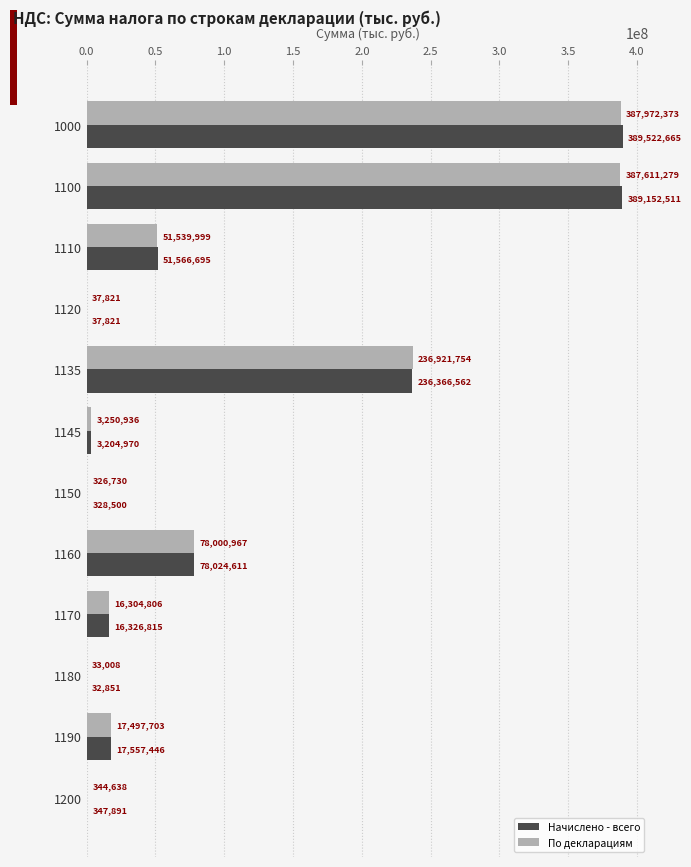

What is the total value across all series at 1150?

655230